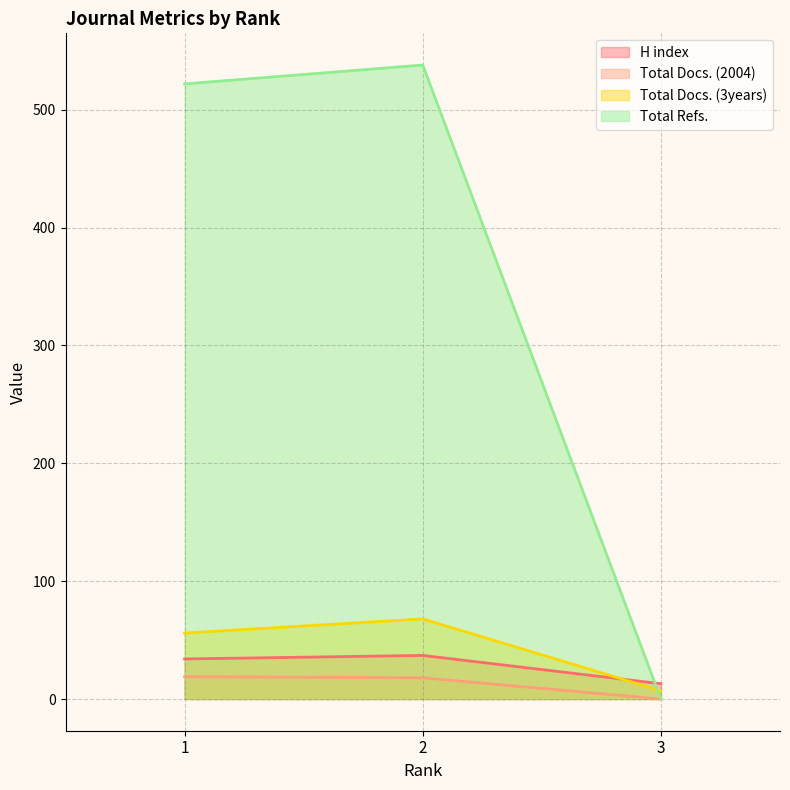

Is it true that H index equals 13 at 3?

True